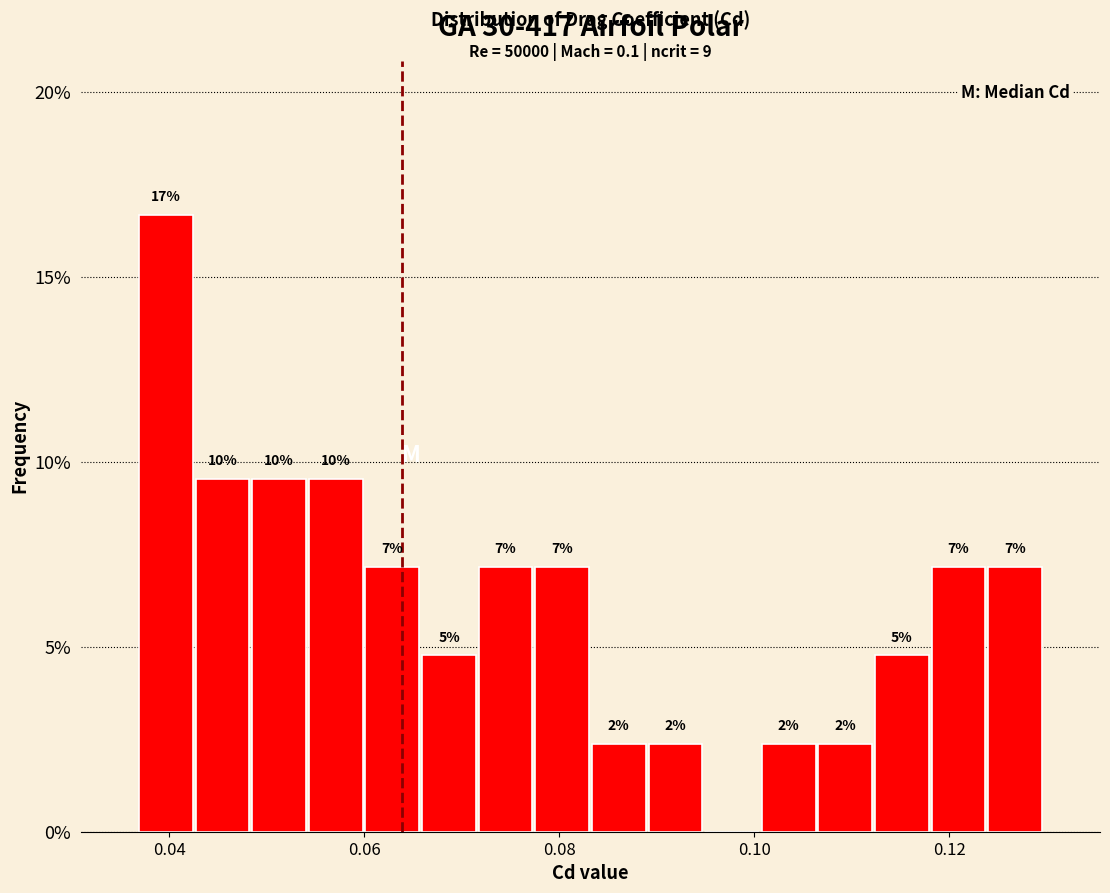

Read against the x-axis, roughly where is the centre of the tallest bar?

0.040